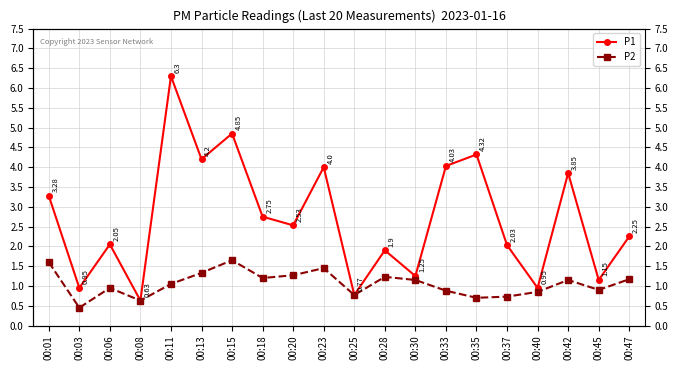

True or false: P1 and P2 intersect in this chart.

False